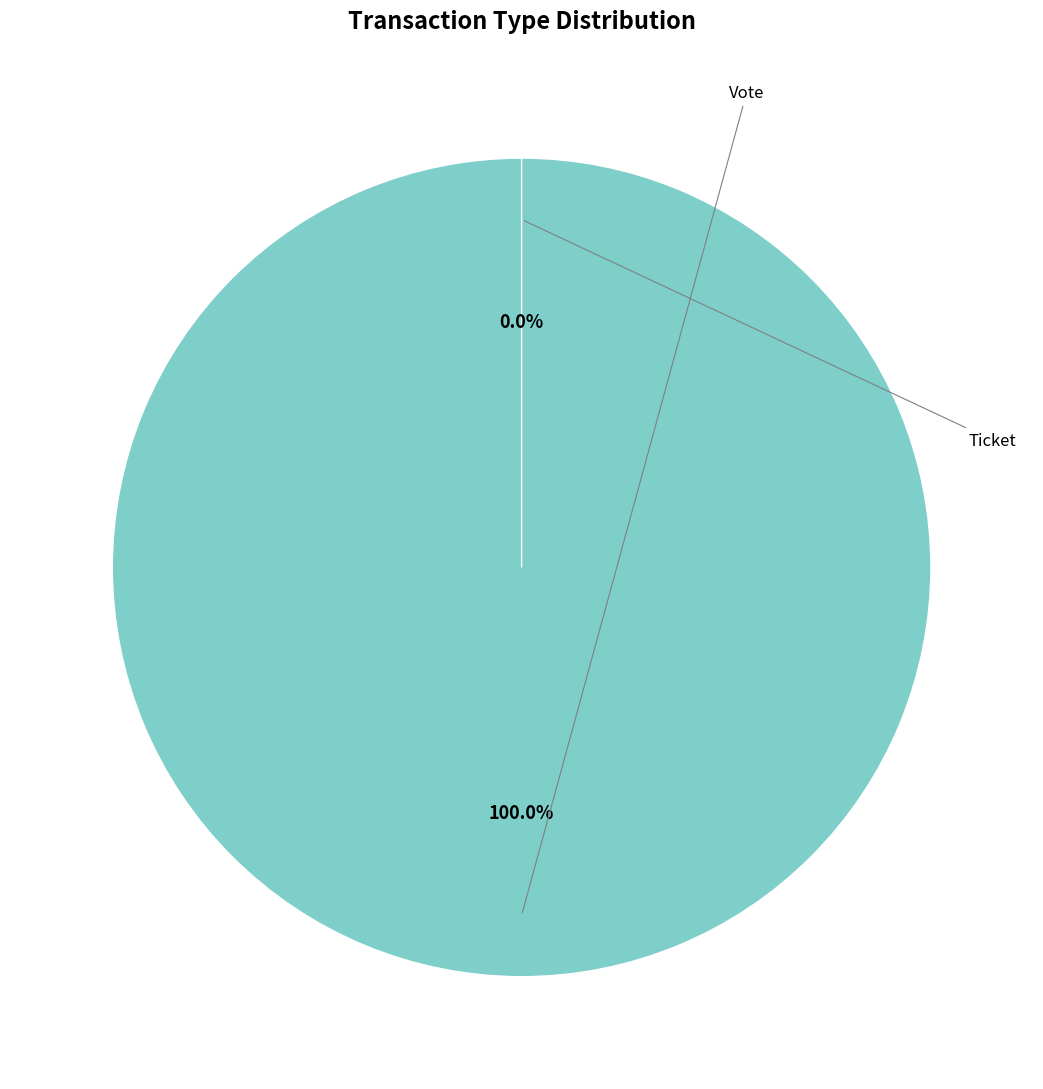

Which slice is the largest?

Vote